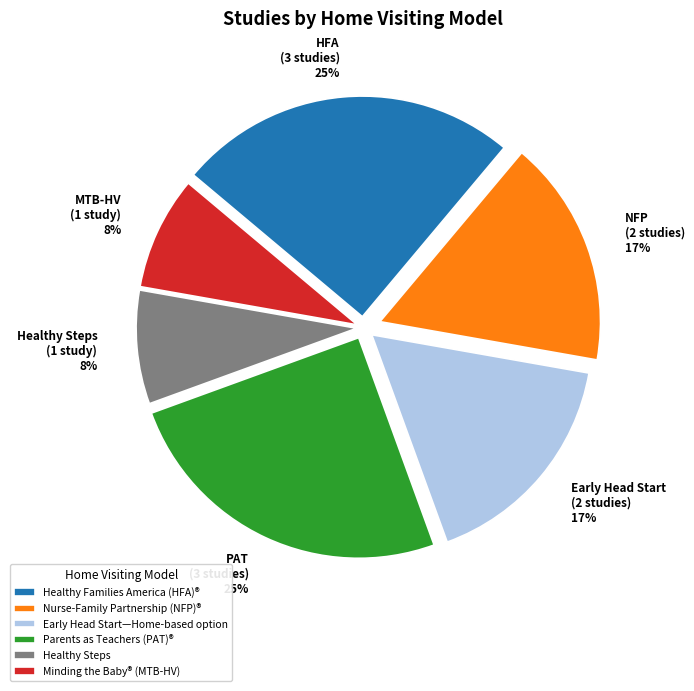

True or false: Early Head Start—Home-based option accounts for 9% of the total.

False